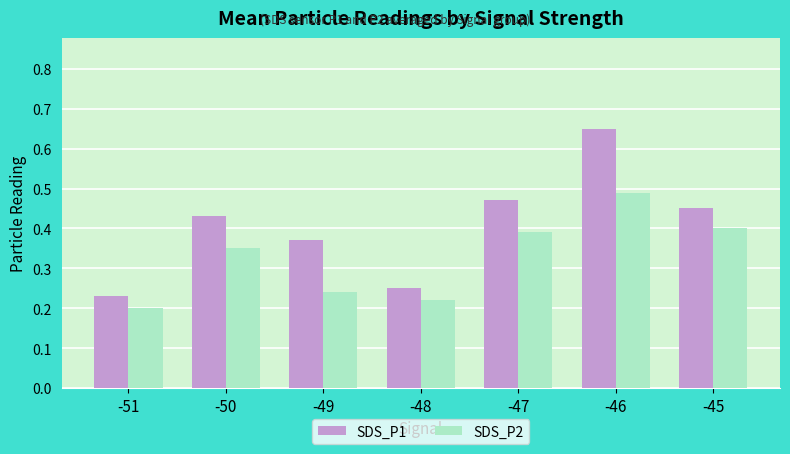

Which label corresponds to the smallest value in the chart?

-51